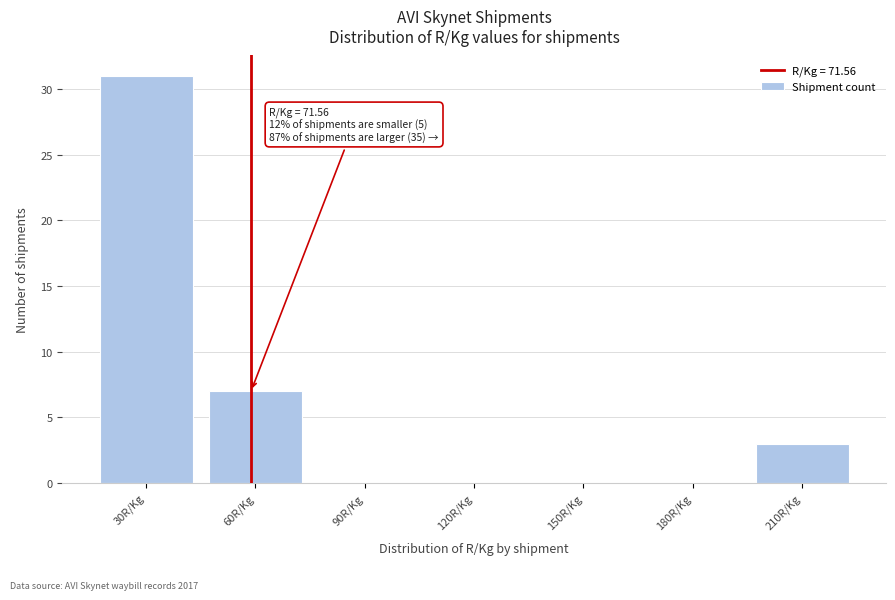

Reading left to right, what are all the values shown in this chart?

30R/Kg=31	60R/Kg=7	90R/Kg=0	120R/Kg=0	150R/Kg=0	180R/Kg=0	210R/Kg=3